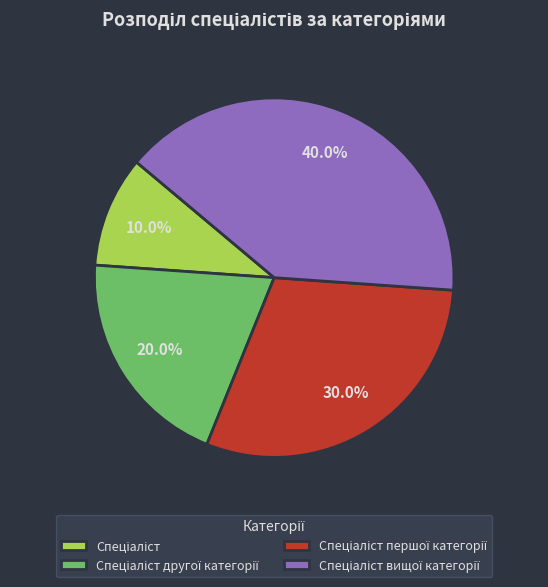

Is there any slice that represents more than half of the pie?

No